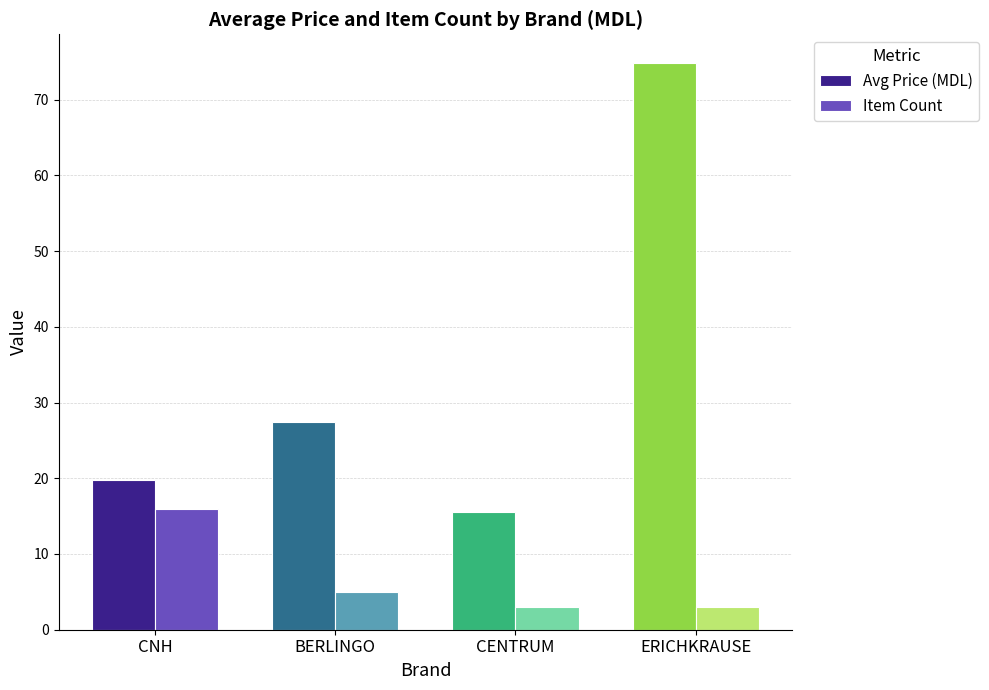

At which label does Item Count first exceed 5?

CNH